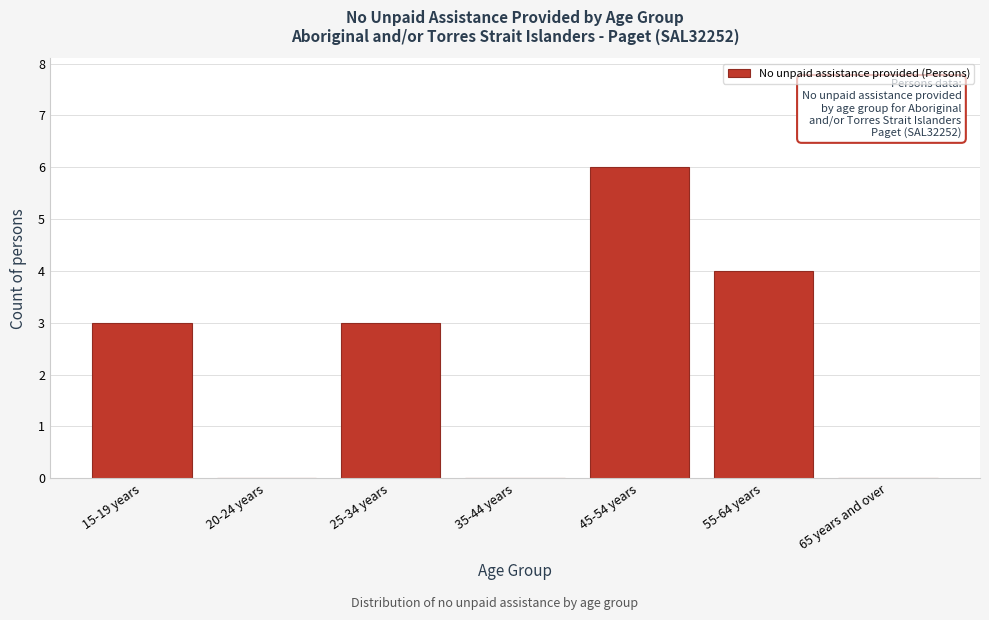

Reading left to right, extract all data points from this chart.

15-19 years=3	20-24 years=0	25-34 years=3	35-44 years=0	45-54 years=6	55-64 years=4	65 years and over=0